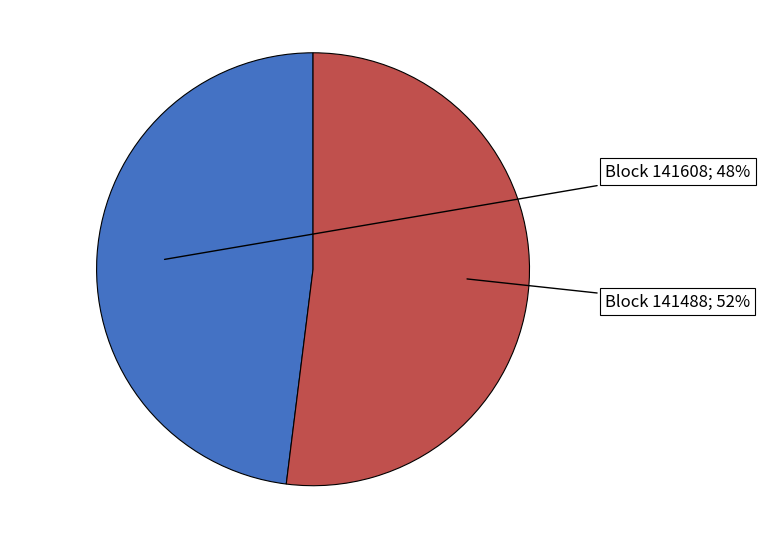

Is there a majority slice in this chart?

Yes